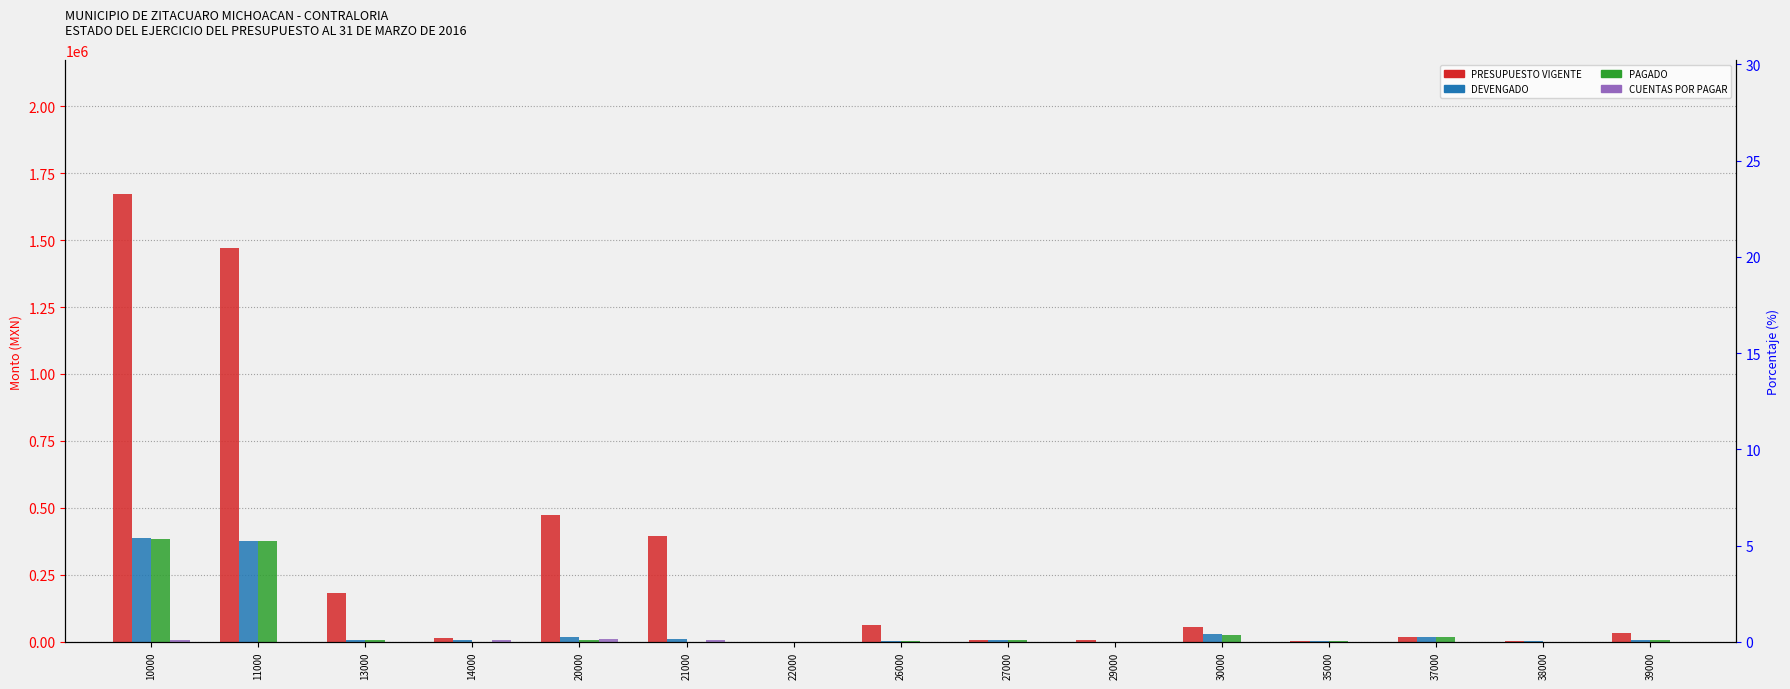

What is the sum of the PRESUPUESTO VIGENTE values at 30000 and 14000?

72093.5